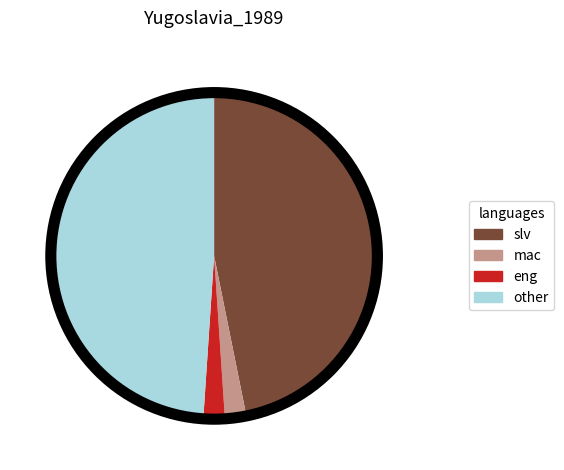

Which has a higher value, other or eng?

other